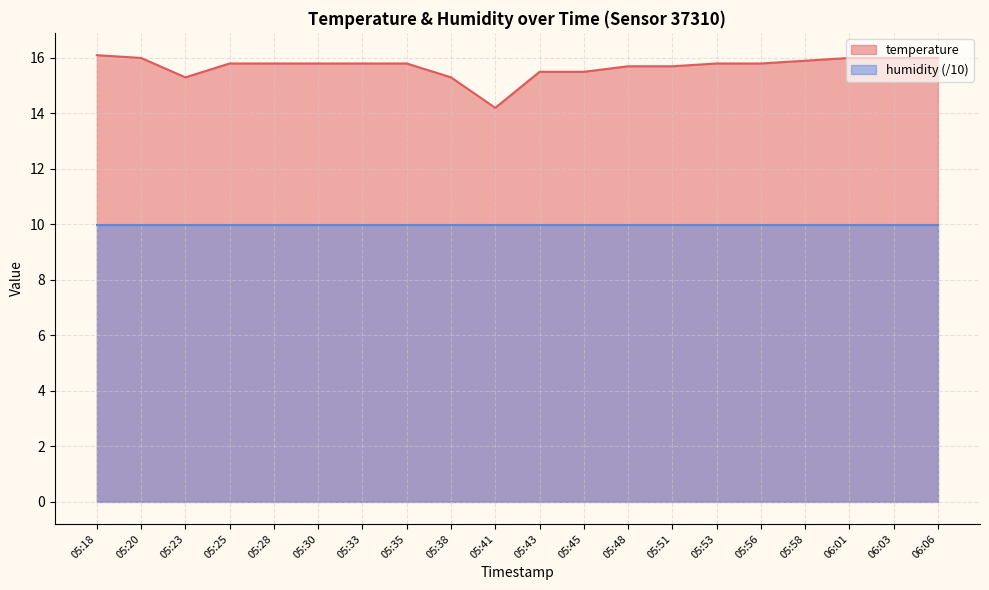

What is the label of the 8th point from the left?

05:35